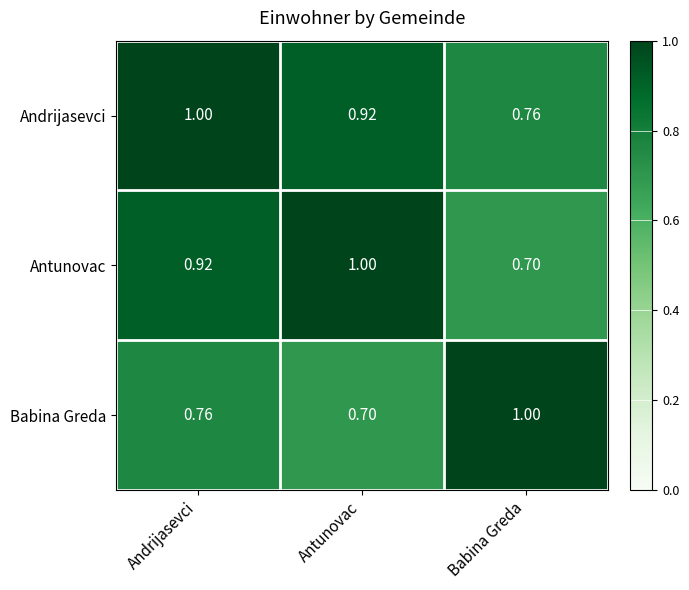

List the labels in order of Andrijasevci value, smallest first.

Babina Greda, Antunovac, Andrijasevci